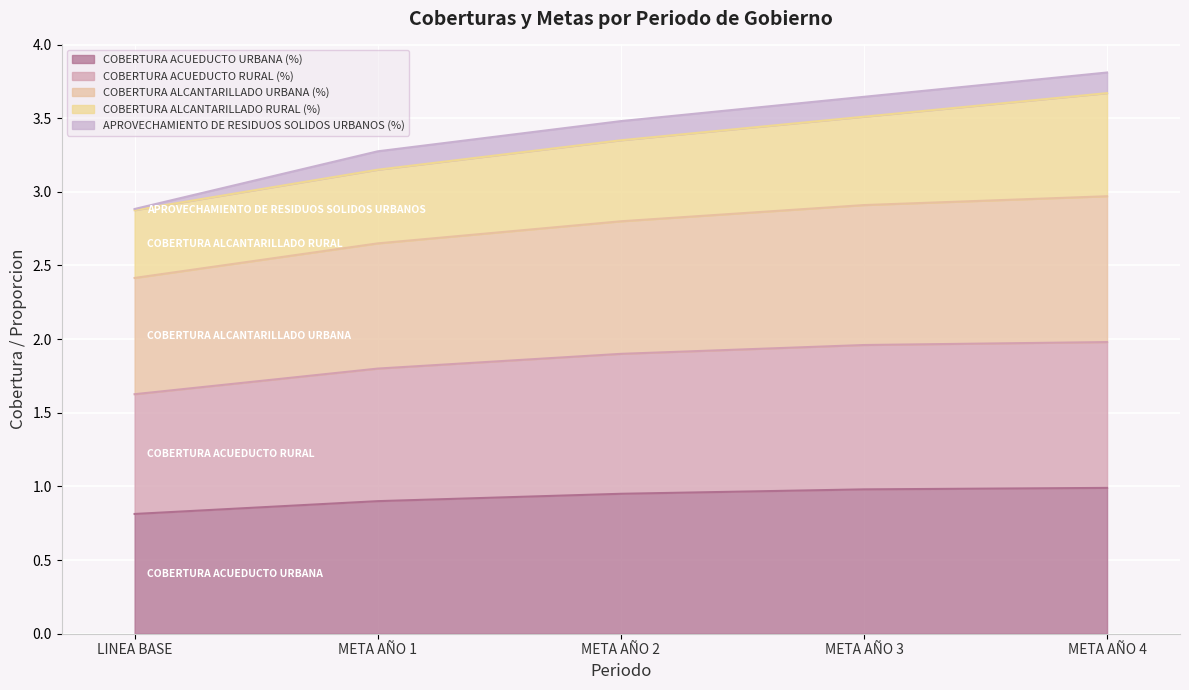

List the labels in order of COBERTURA ALCANTARILLADO URBANA (%) value, largest first.

META AÑO 4, META AÑO 3, META AÑO 2, META AÑO 1, LINEA BASE